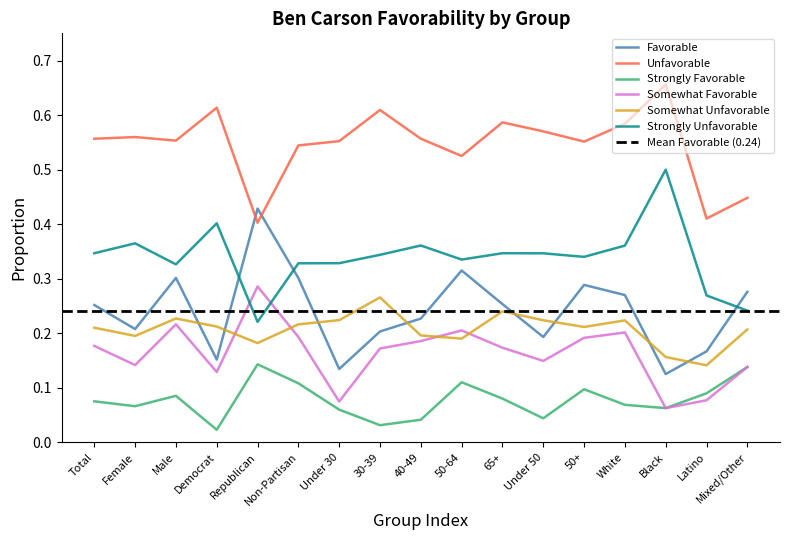

How many Somewhat Unfavorable values are between 0 and 1?

17